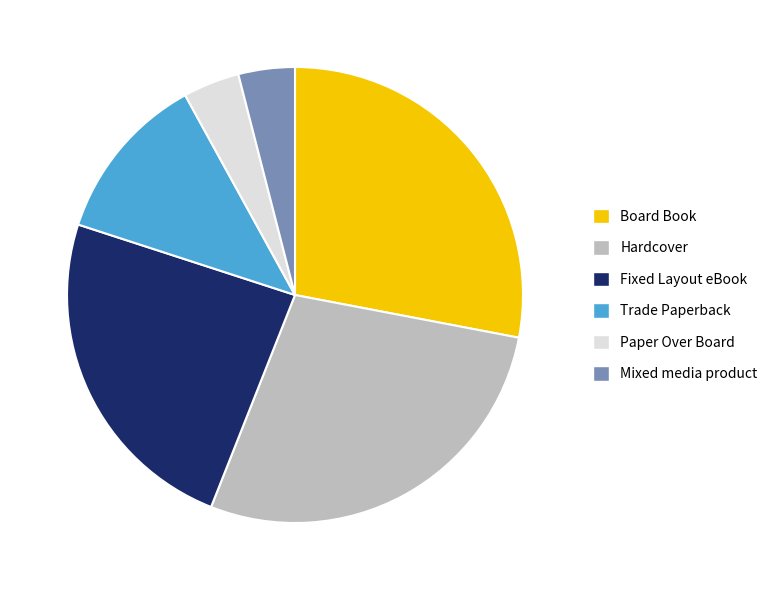

Is Board Book the majority of the pie?

No